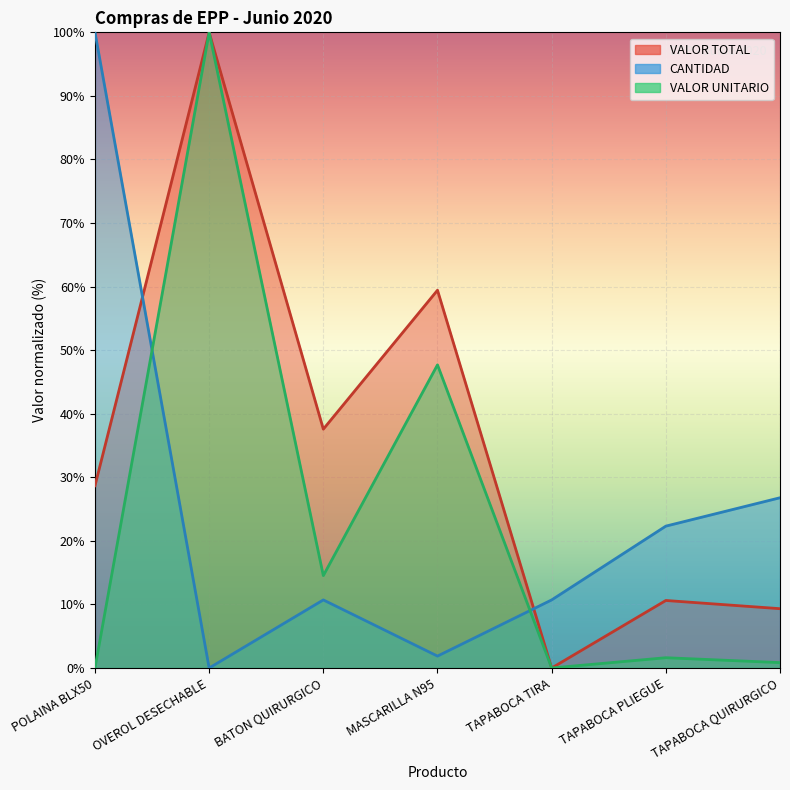

List the labels in order of CANTIDAD value, largest first.

POLAINA BLX50, TAPABOCA QUIRURGICO, TAPABOCA PLIEGUE, BATON QUIRURGICO, TAPABOCA TIRA, MASCARILLA N95, OVEROL DESECHABLE